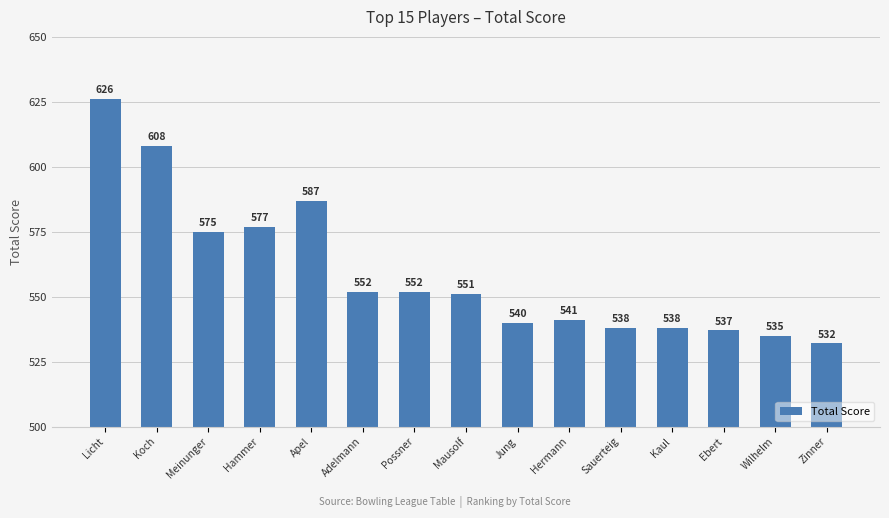

What is the value of the 7th bar from the left?

552